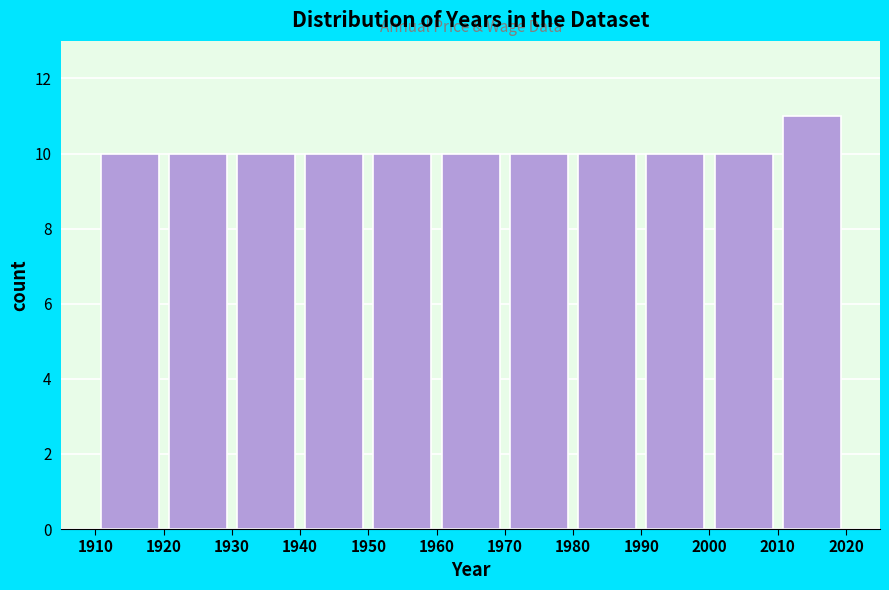

Reading left to right, list every bar in this chart as the range it spans on the x-axis followed by its height. The values are not printed on the chart, so give them approximately, as read against the axis.

1910 to 1920: 10
1920 to 1930: 10
1930 to 1940: 10
1940 to 1950: 10
1950 to 1960: 10
1960 to 1970: 10
1970 to 1980: 10
1980 to 1990: 10
1990 to 2000: 10
2000 to 2010: 10
2010 to 2020: 11